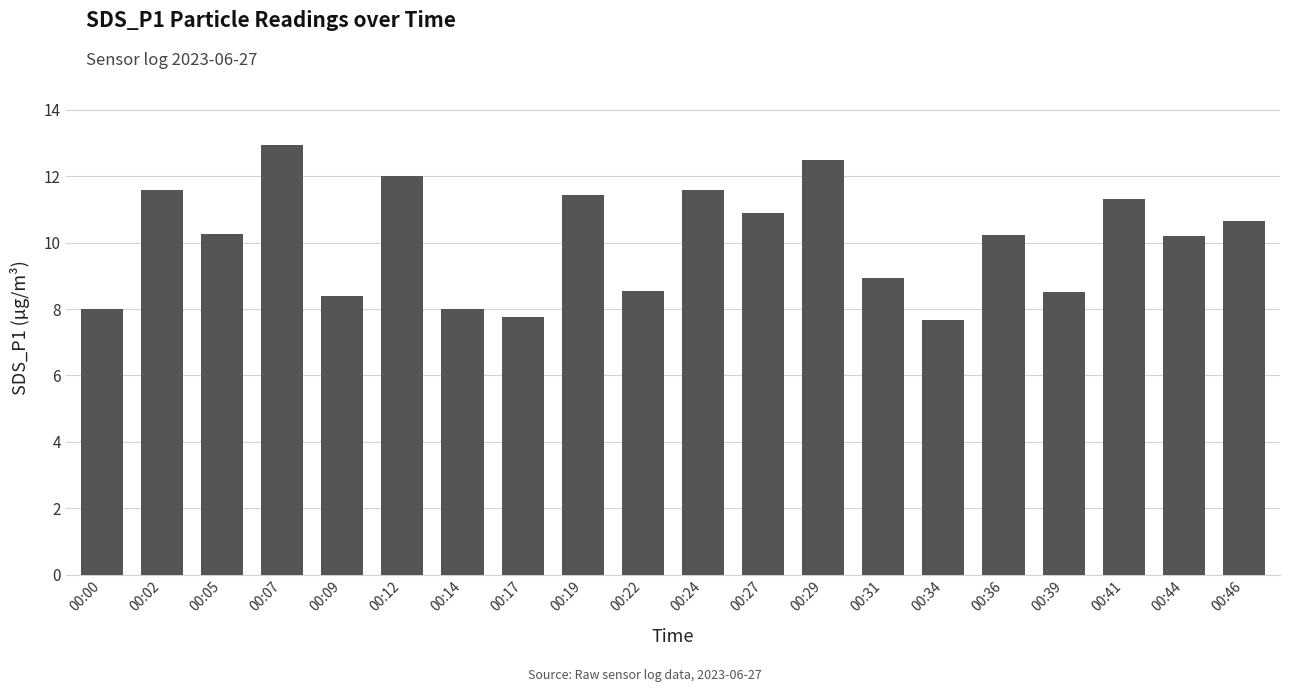

What is the minimum value shown in the chart?

7.7